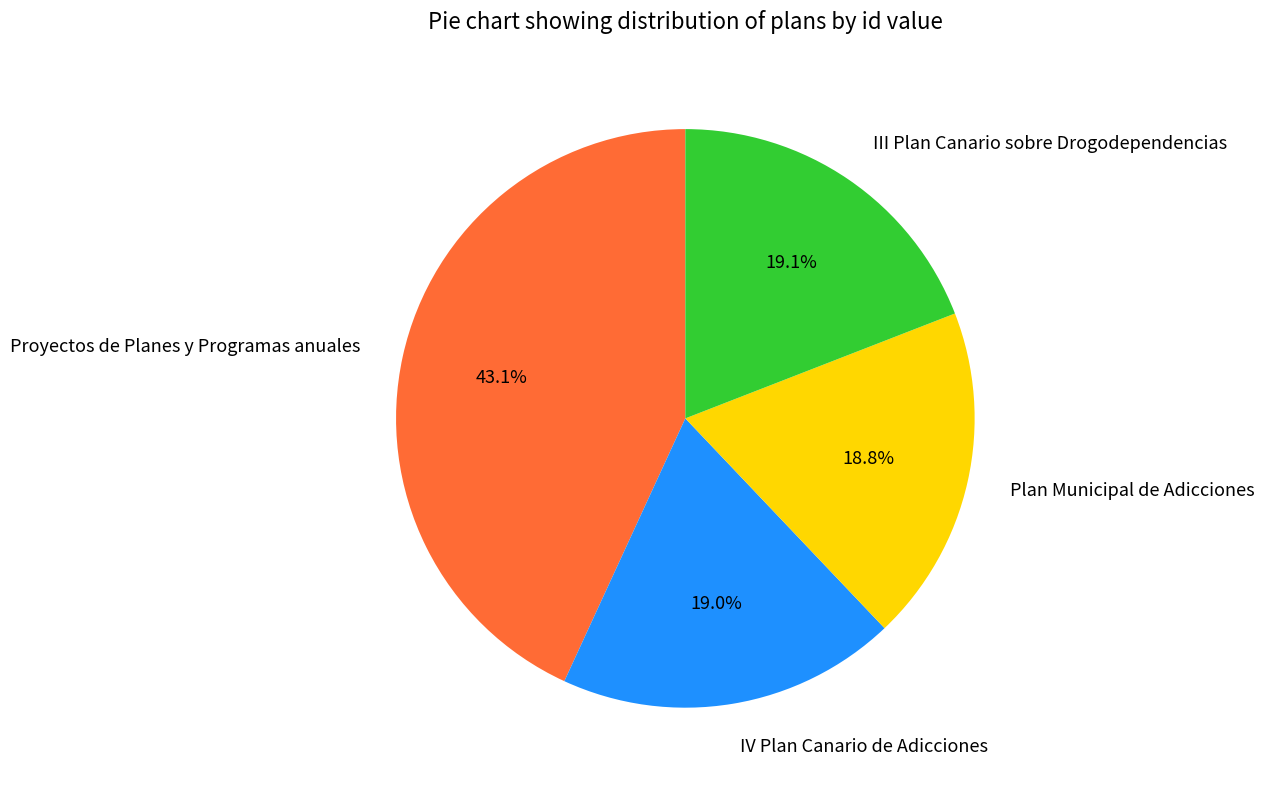

Is it true that Proyectos de Planes y Programas anuales is 43% of the pie?

True